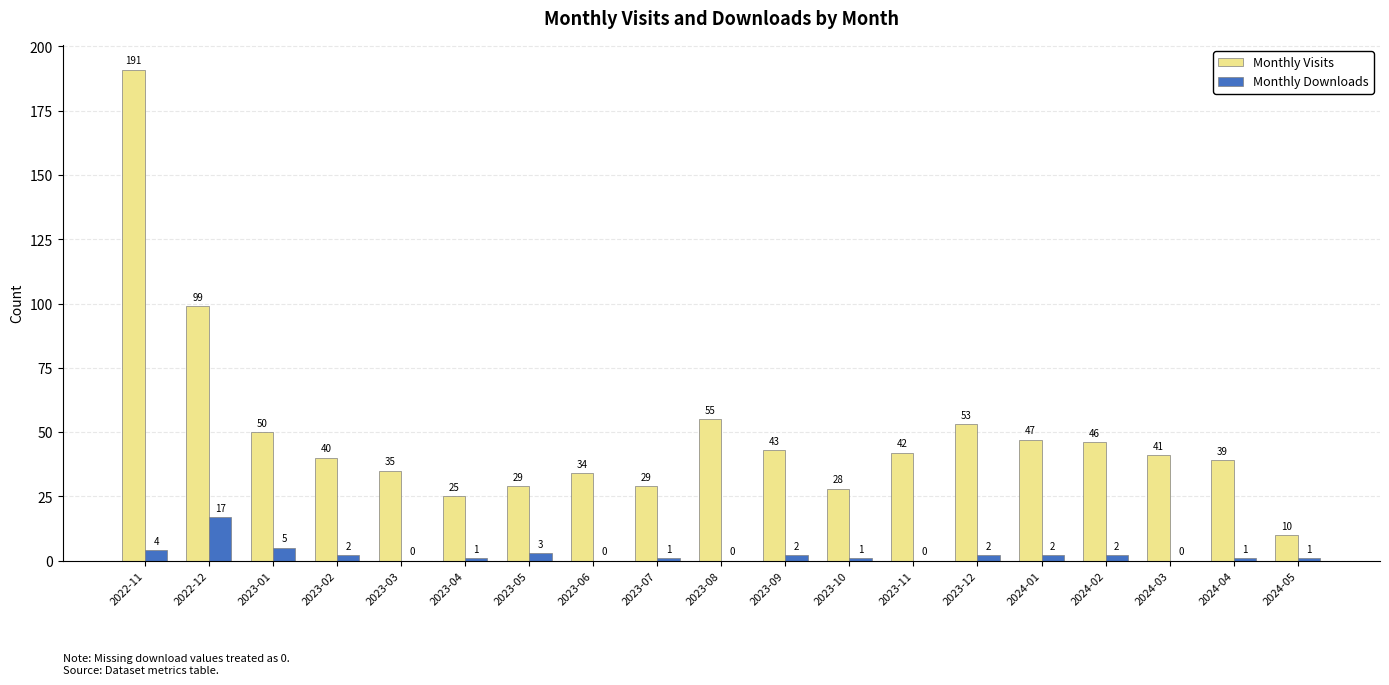

Is the value of Monthly Visits at 2024-05 greater than the value of Monthly Downloads at 2022-12?

No